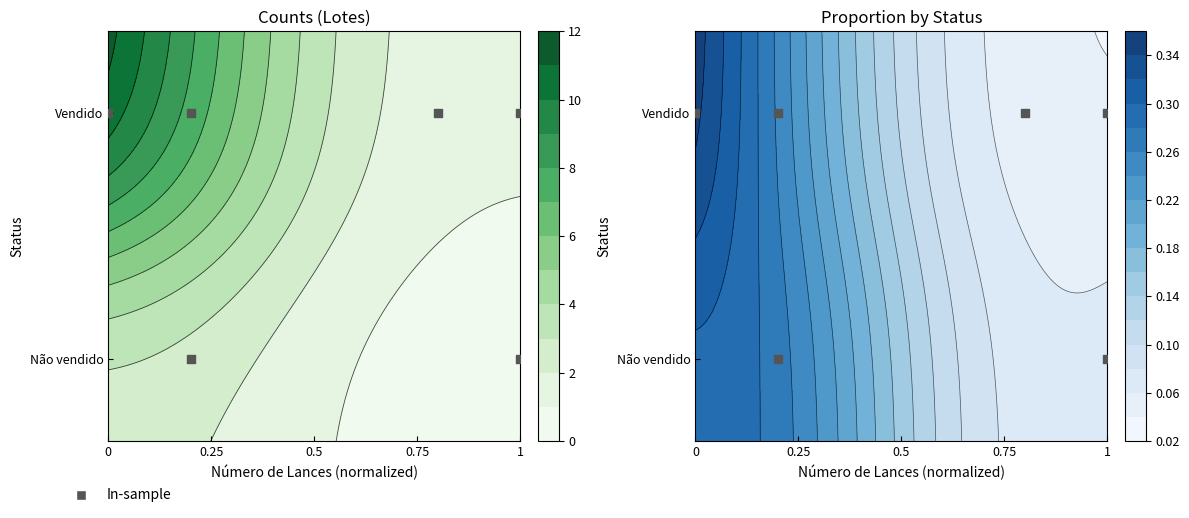

Count the number of data series in this chart.

1